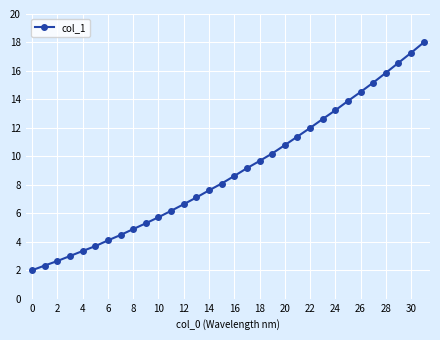

Does the chart have visible grid lines?

Yes